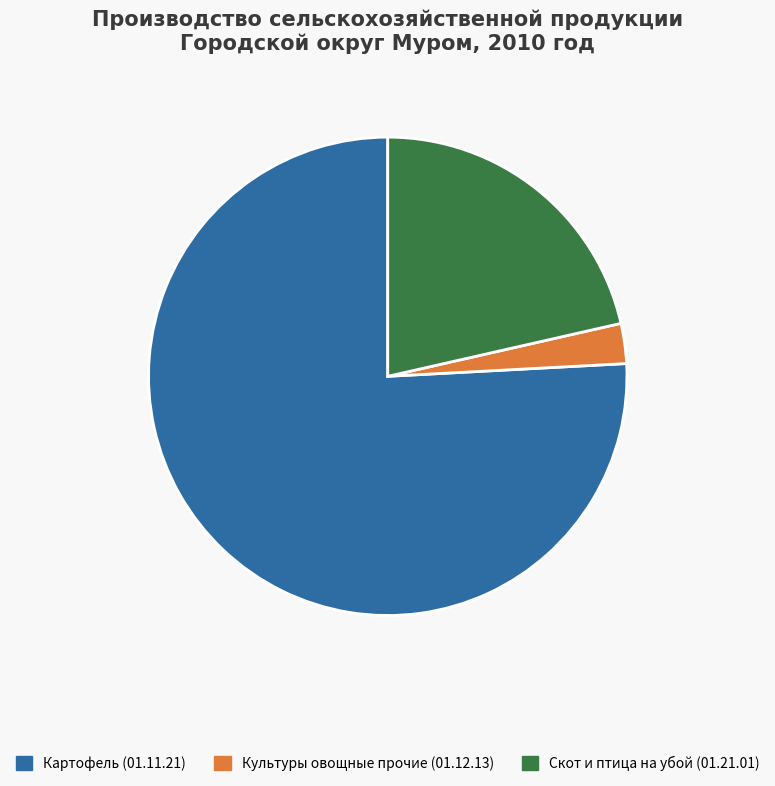

Approximately how many times larger is the value at Скот и птица на убой (01.21.01) compared to Культуры овощные прочие (01.12.13)?

7.9